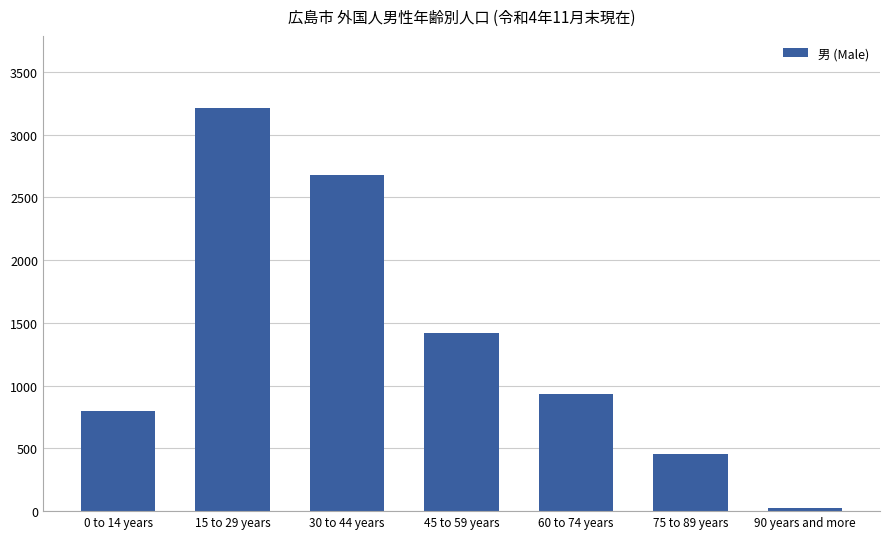

List the labels in order of value, smallest first.

90 years and more, 75 to 89 years, 0 to 14 years, 60 to 74 years, 45 to 59 years, 30 to 44 years, 15 to 29 years